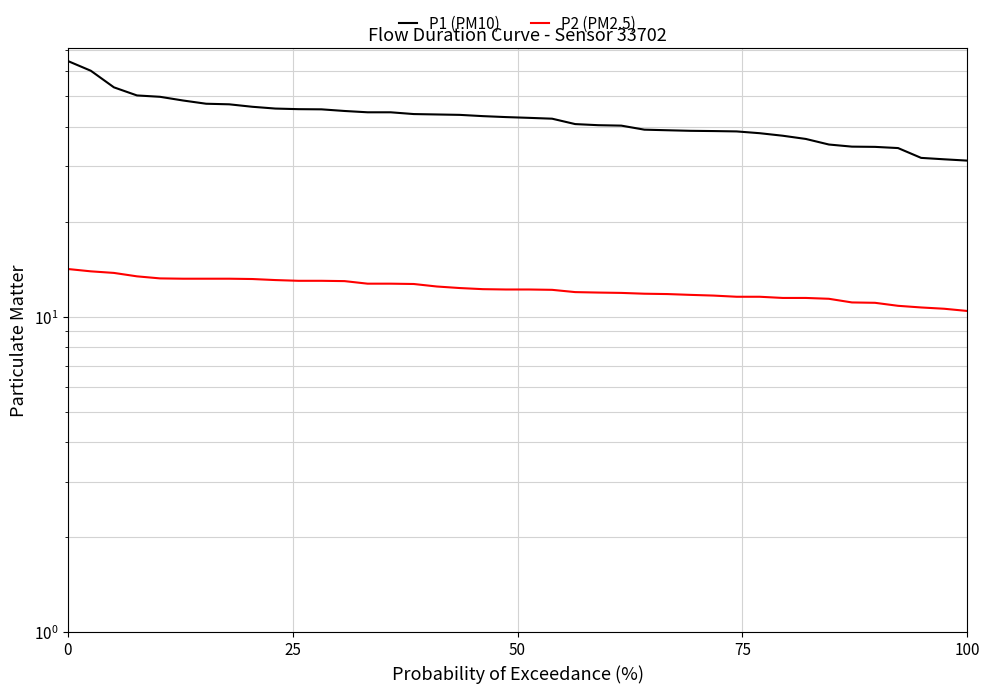

Does the chart have visible grid lines?

Yes